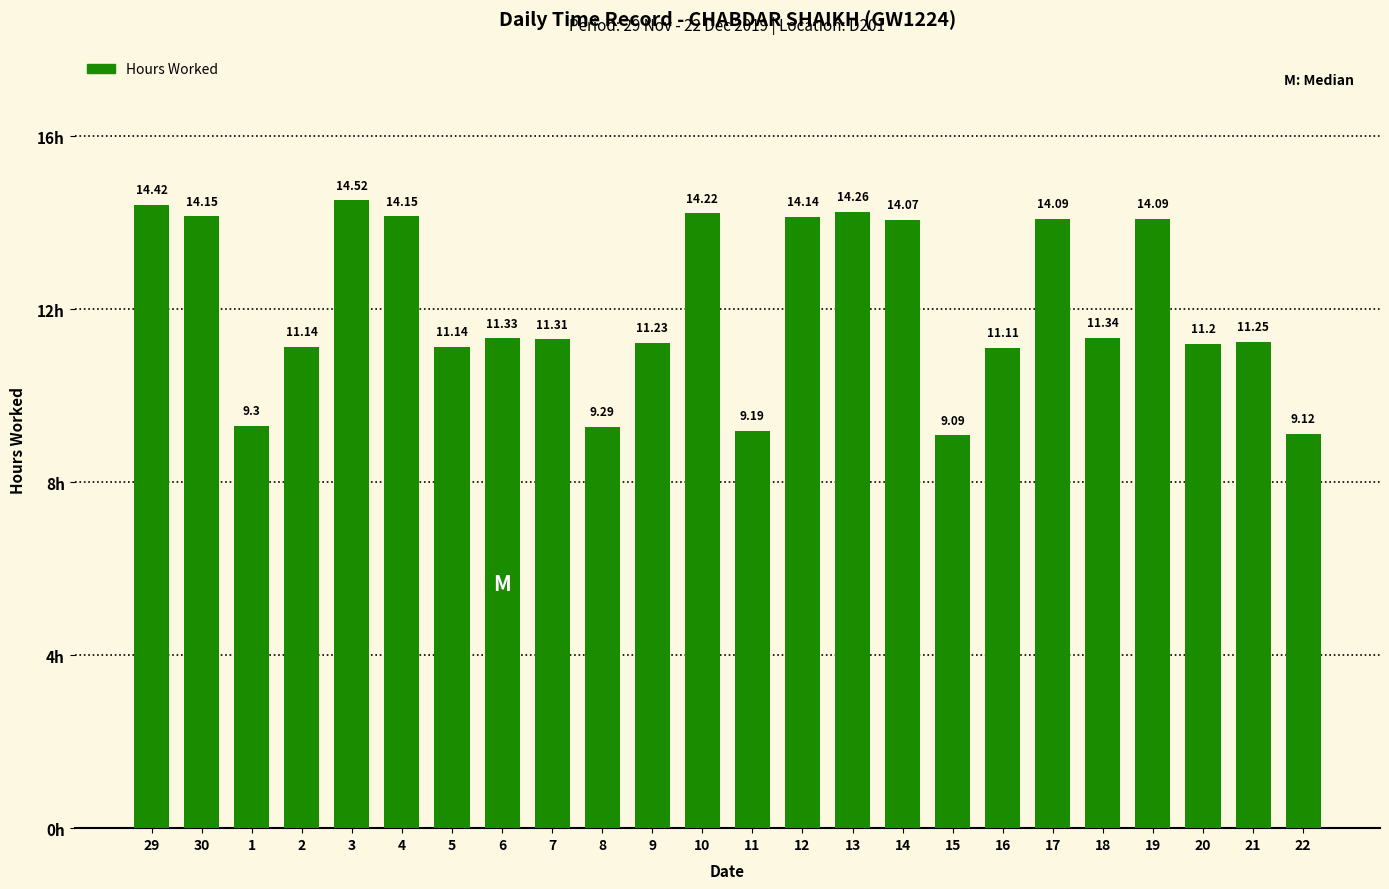

Which has a higher value, 16 or 11?

16